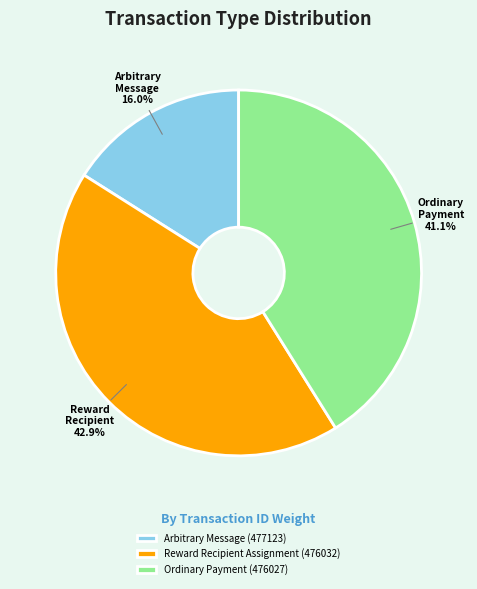

Does Arbitrary Message (477123) account for over 50% of the chart?

No